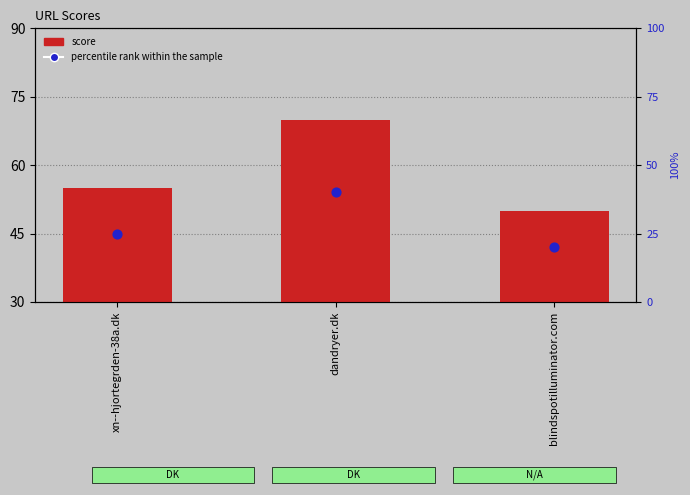

What is the total value across all series at blindspotilluminator.com?

70